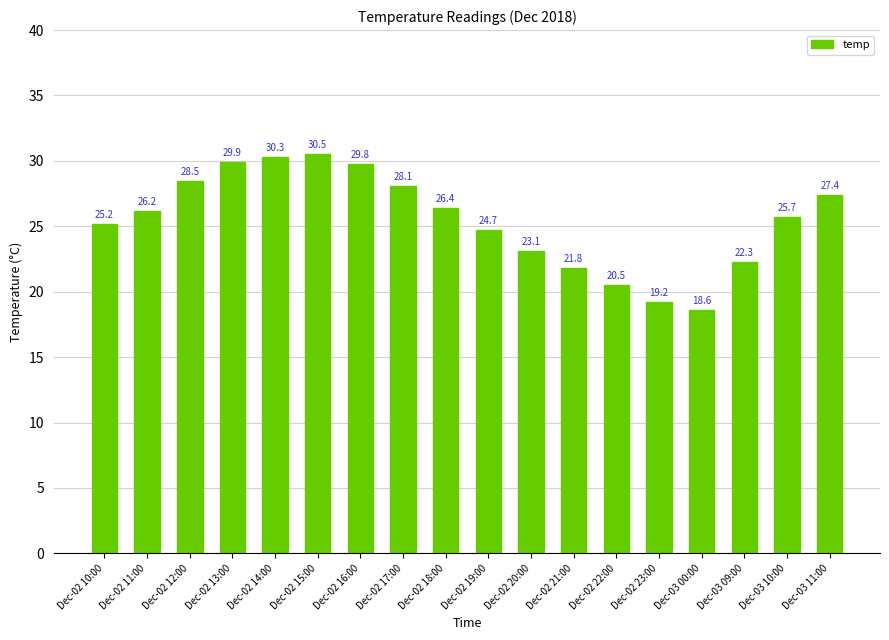

What is the difference between the maximum and minimum values?

11.9